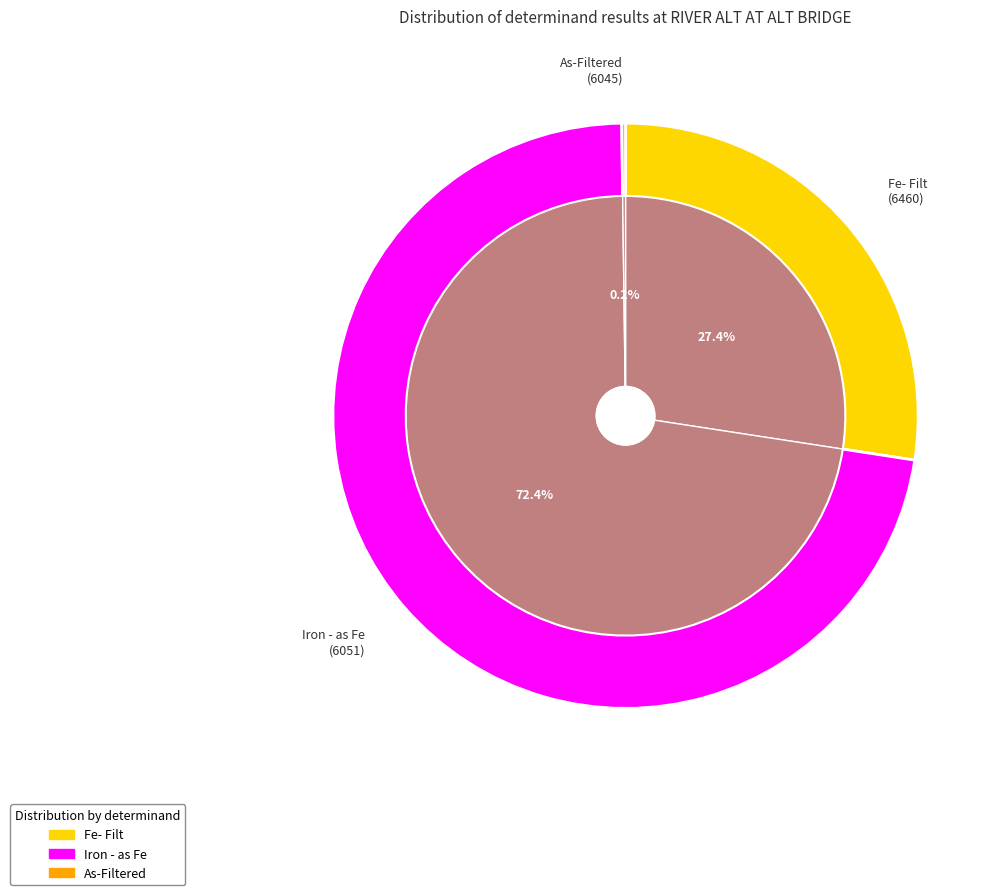

Rank the categories by value from lowest to highest.

As-Filtered, Fe- Filt, Iron - as Fe